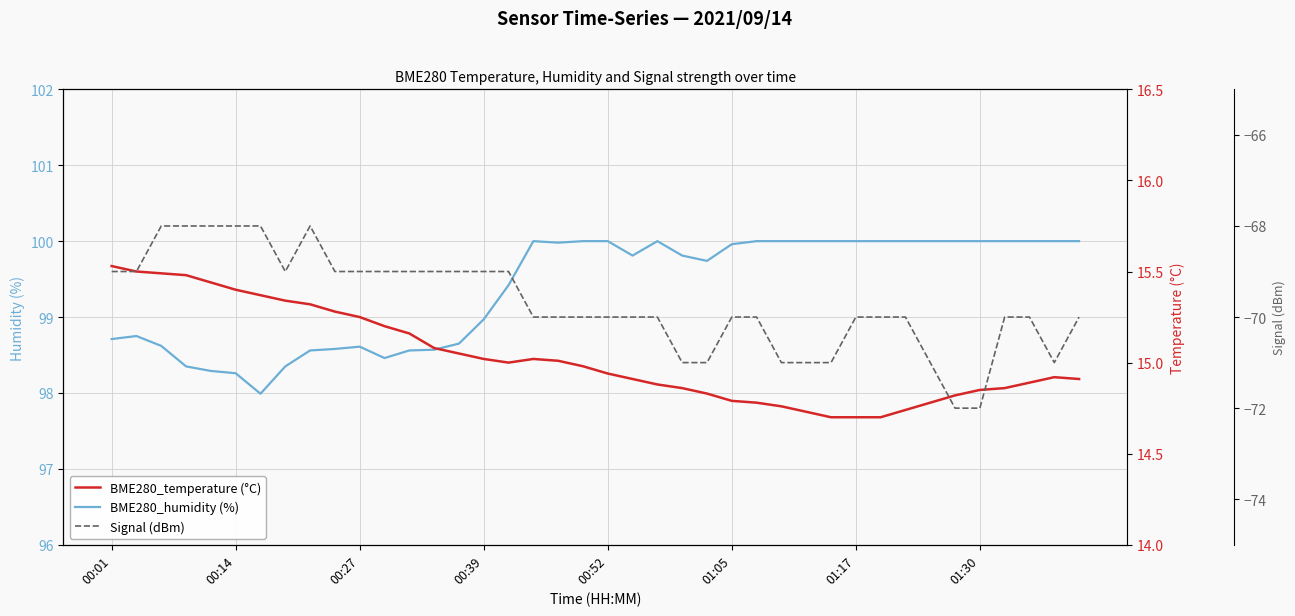

What is the lowest value of the BME280_humidity (%) series?

98.0